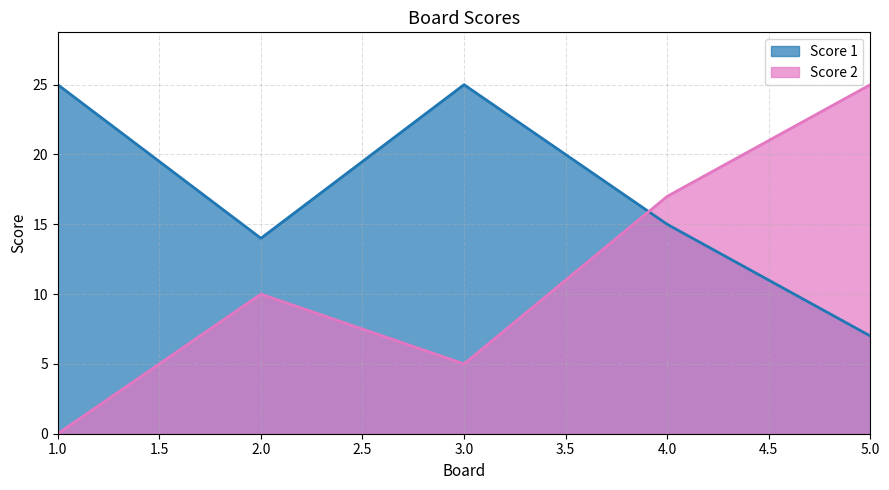

Rank the series by their maximum value, from lowest to highest.

Score 1, Score 2